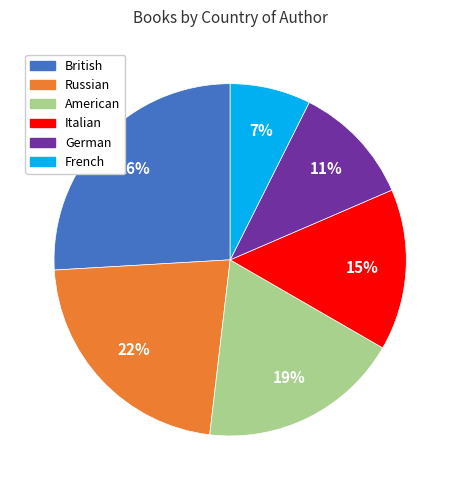

To the nearest percent, what portion does American represent?

19%